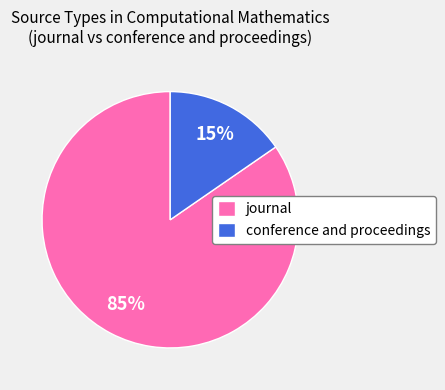

Combined, do journal and conference and proceedings account for over 50%?

Yes